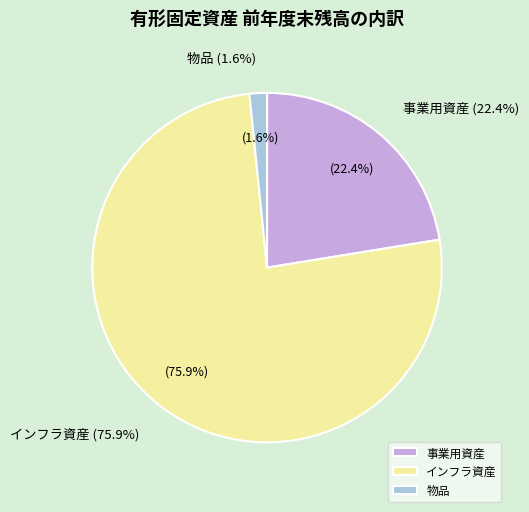

What percentage is the 事業用資産 slice, to the nearest percent?

22%